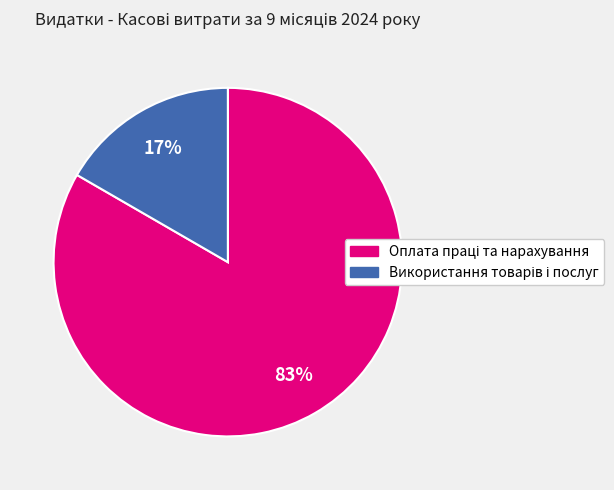

To the nearest percent, what is the average slice percentage?

50%